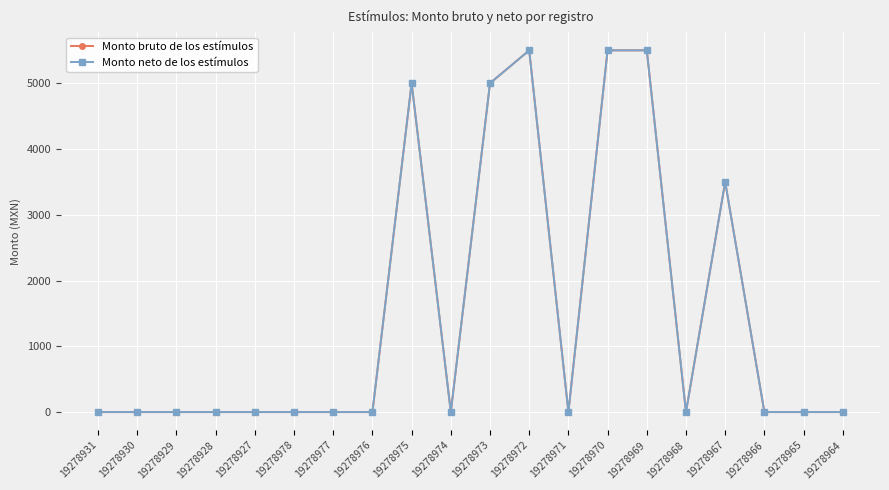

At how many categories does at least one series exceed 1788?

6